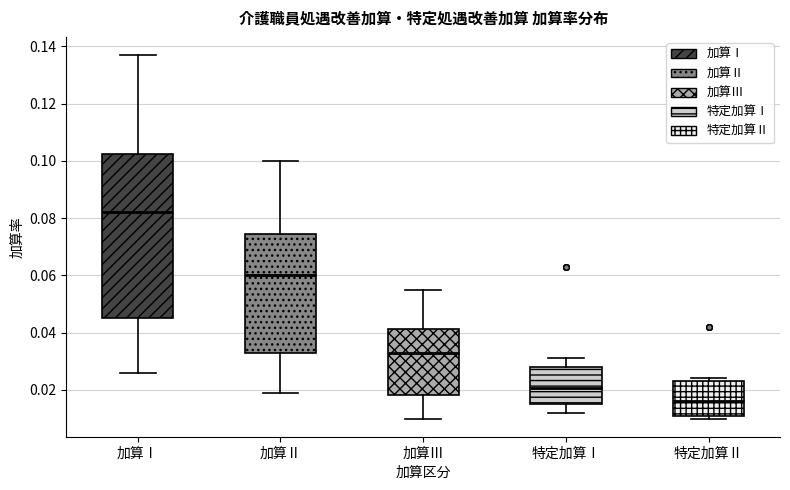

Where does the median line of the box for 特定加算Ⅰ sit on the y-axis? The values are not printed on the chart, so give them approximately, as read against the axis.

0.020